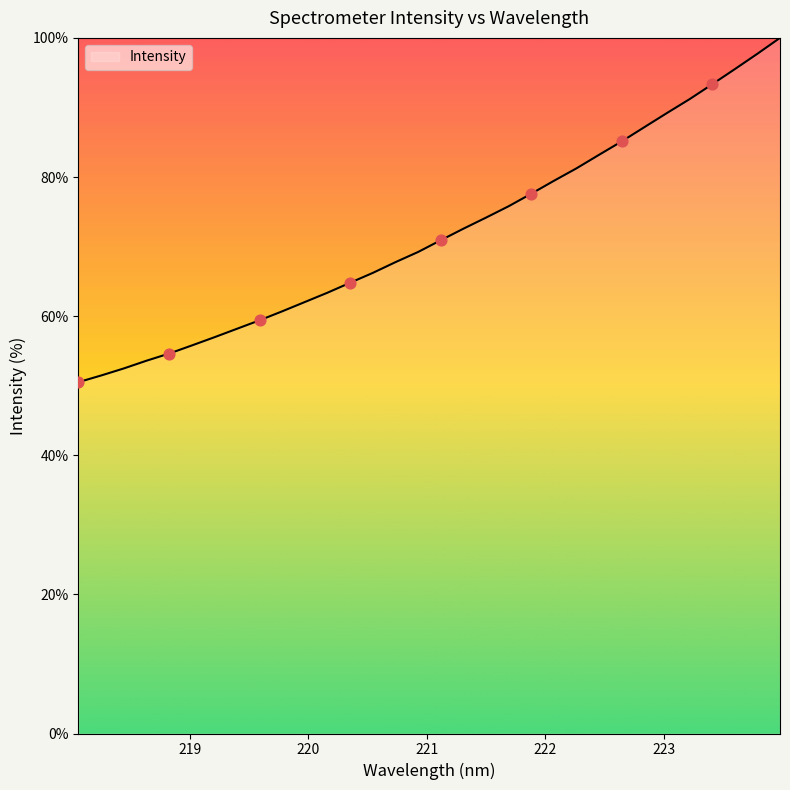

What is the smallest value displayed?

50.5